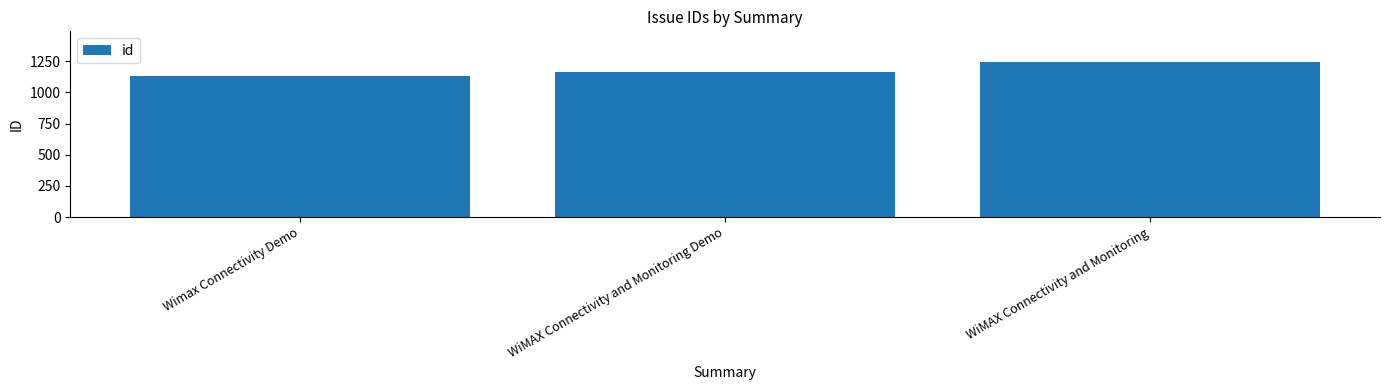

Is it true that the value at WiMAX Connectivity and Monitoring Demo is 1167?

True